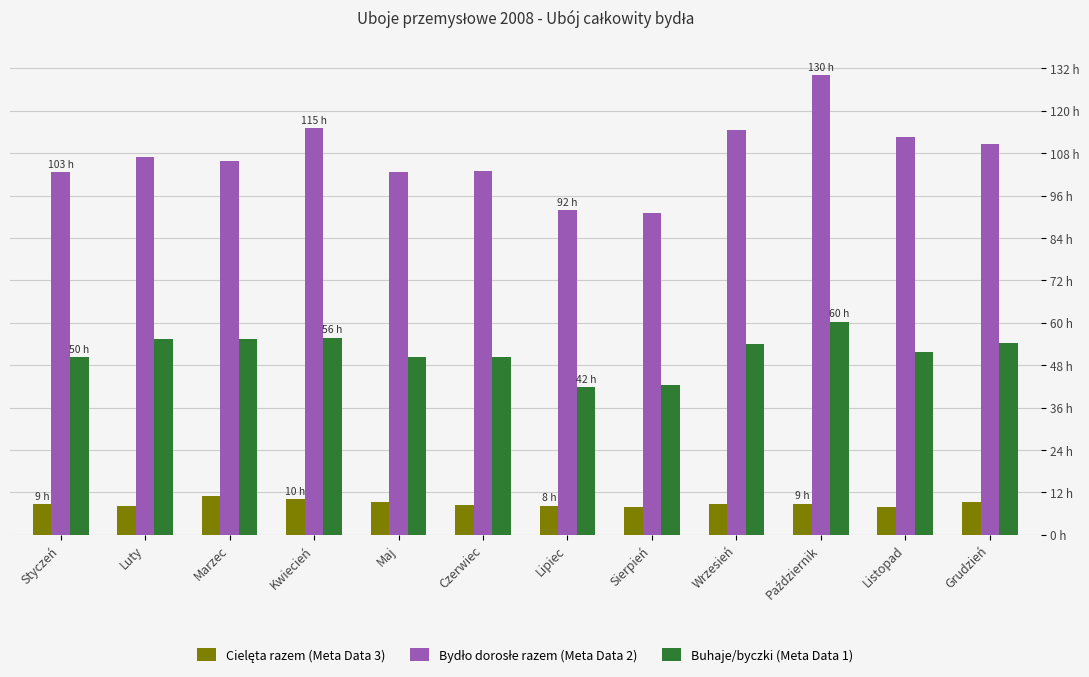

Does the chart contain stacked bars?

No